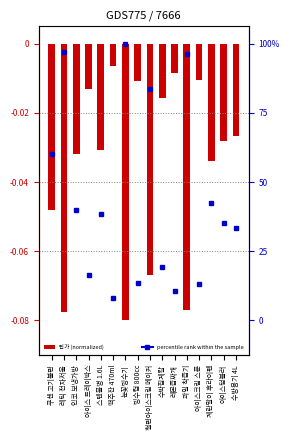

Does the chart contain any negative values?

Yes